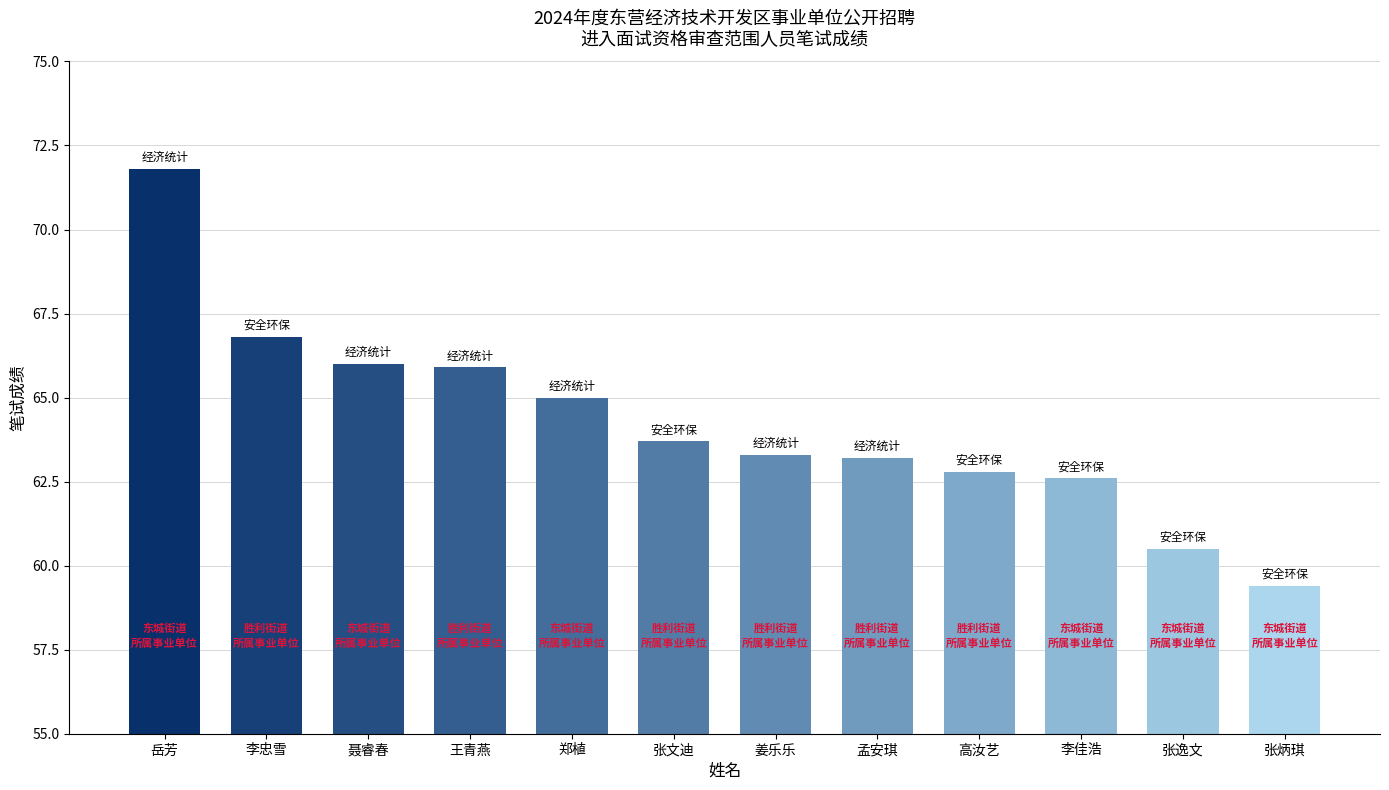

Where does the data first go above 63?

岳芳